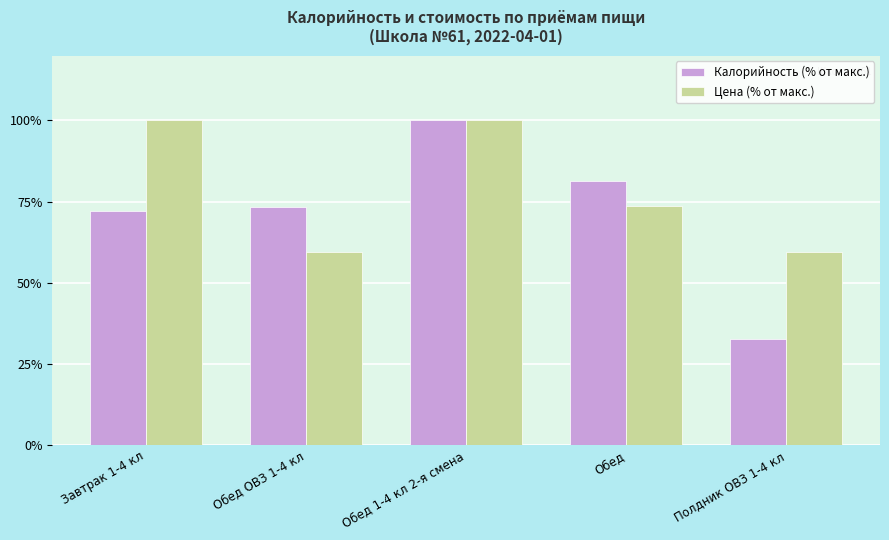

Which series has the widest spread of values?

Калорийность (% от макс.)